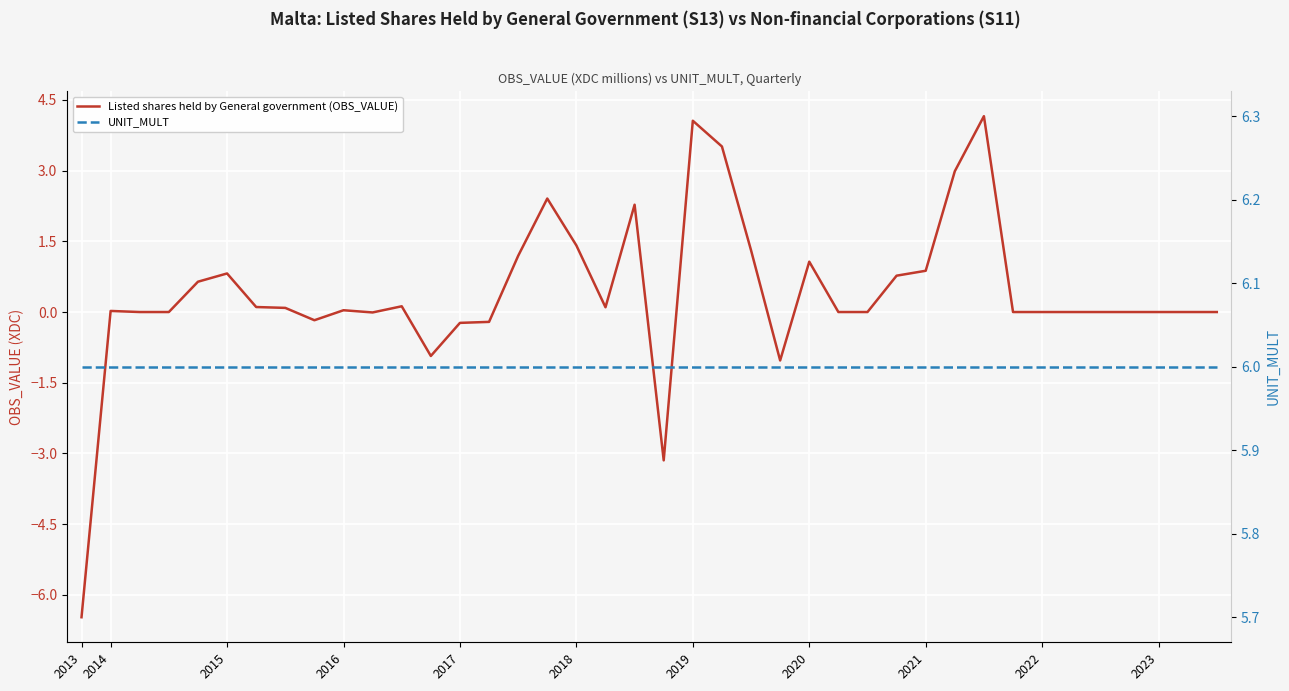

How many values in the Listed shares held by General government (OBS_VALUE) series exceed 0?

20